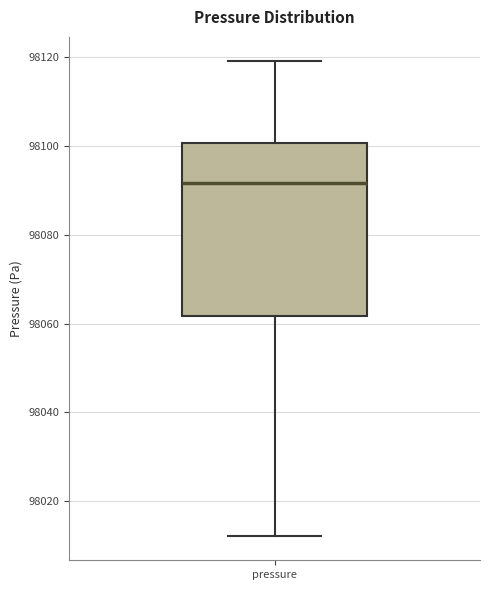

Read this box plot against the y-axis: the position of the median line, the range covered by the box, and the ends of both whiskers. The values are not printed on the chart, so give them approximately, as read against the axis.

median 98092, box 98062 to 98100, whiskers 98012 to 98120